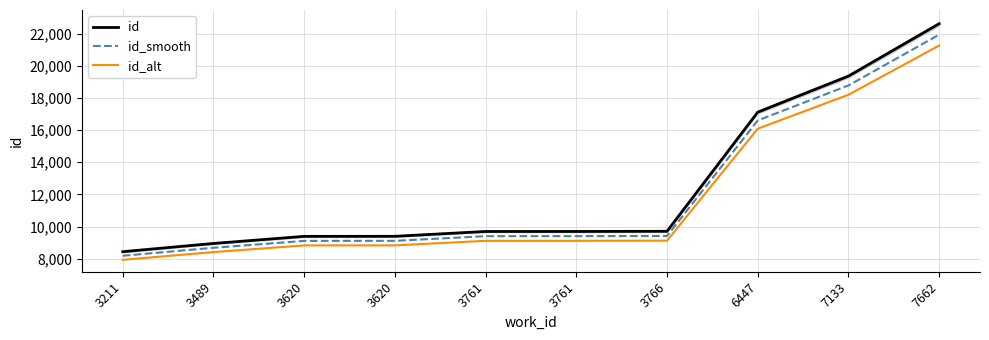

True or false: id_alt and id cross at least once.

False